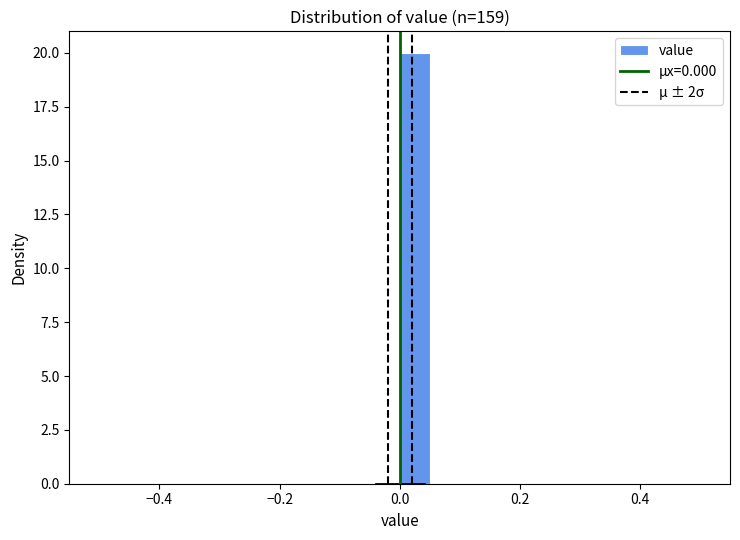

Read against the x-axis, roughly where is the centre of the tallest bar?

0.02